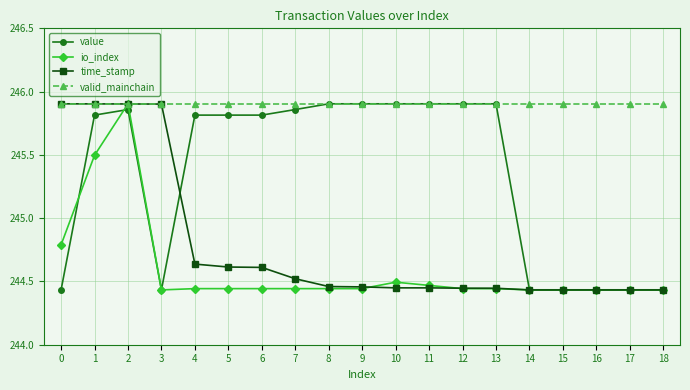

What is the value of the value point at the 7th from the left?

245.8